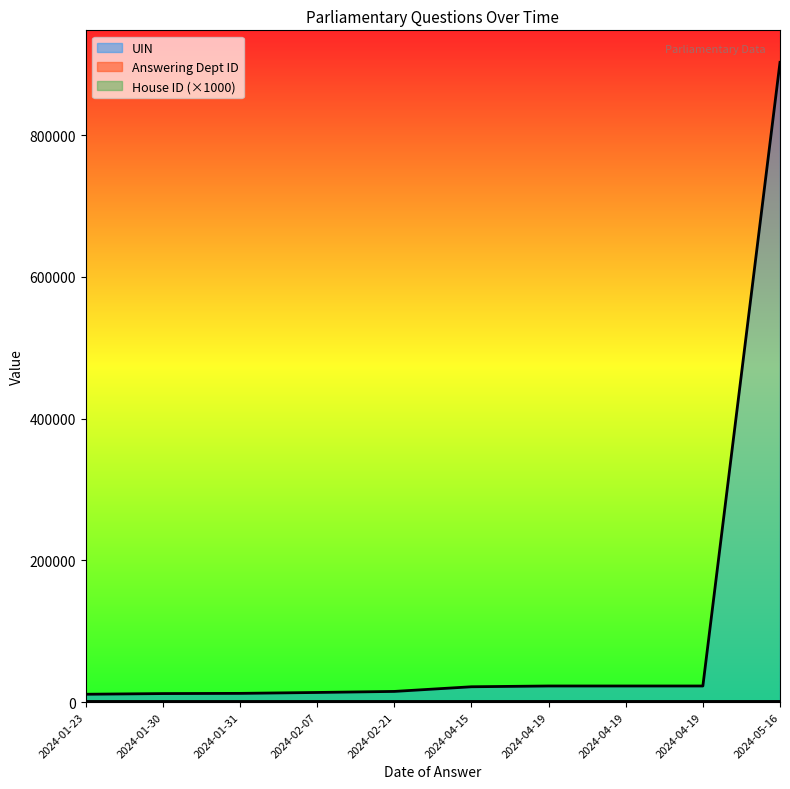

What is the difference between the maximum and second lowest values in the Answering Dept ID series?

203